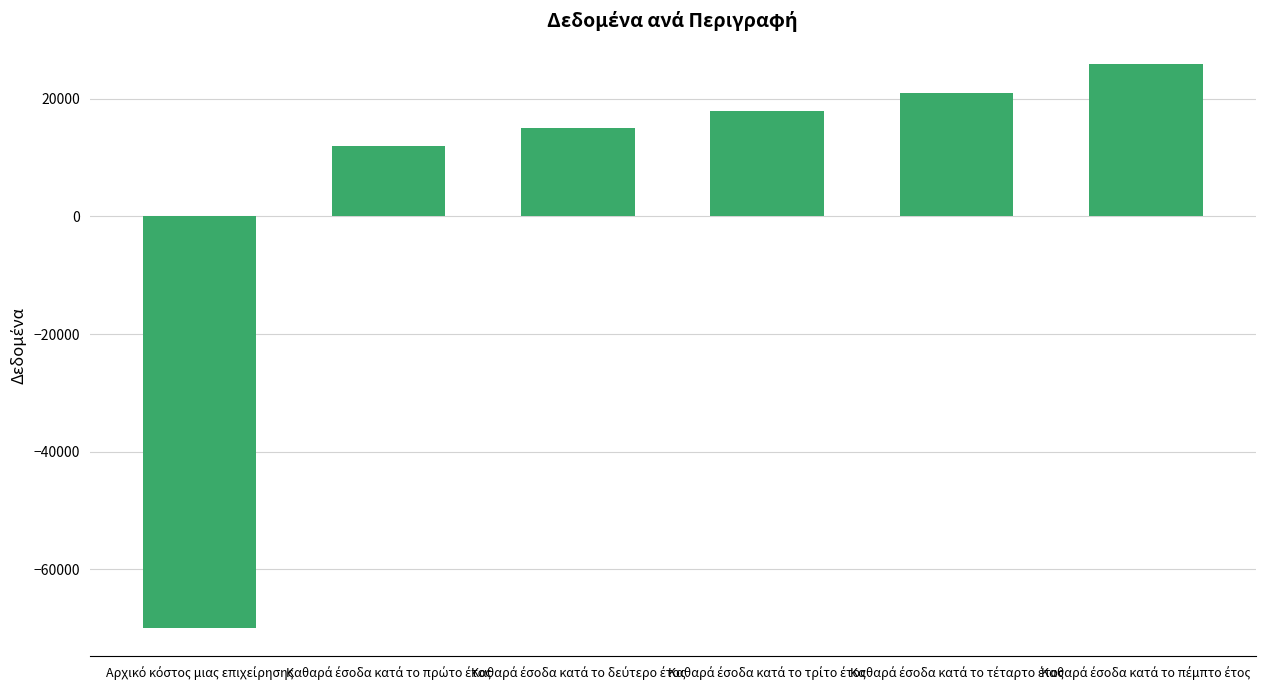

What is the difference between the second highest and second lowest values?

9000